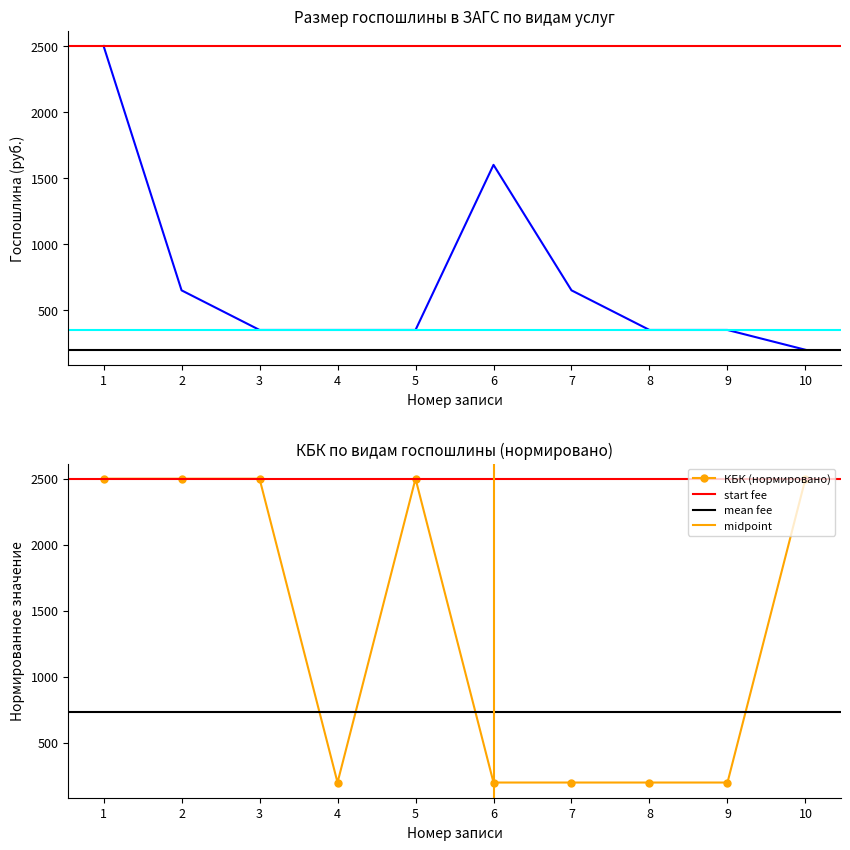

Reading left to right, transcribe all the data shown in this chart.

2500	650	350	350	350	1600	650	350	350	200